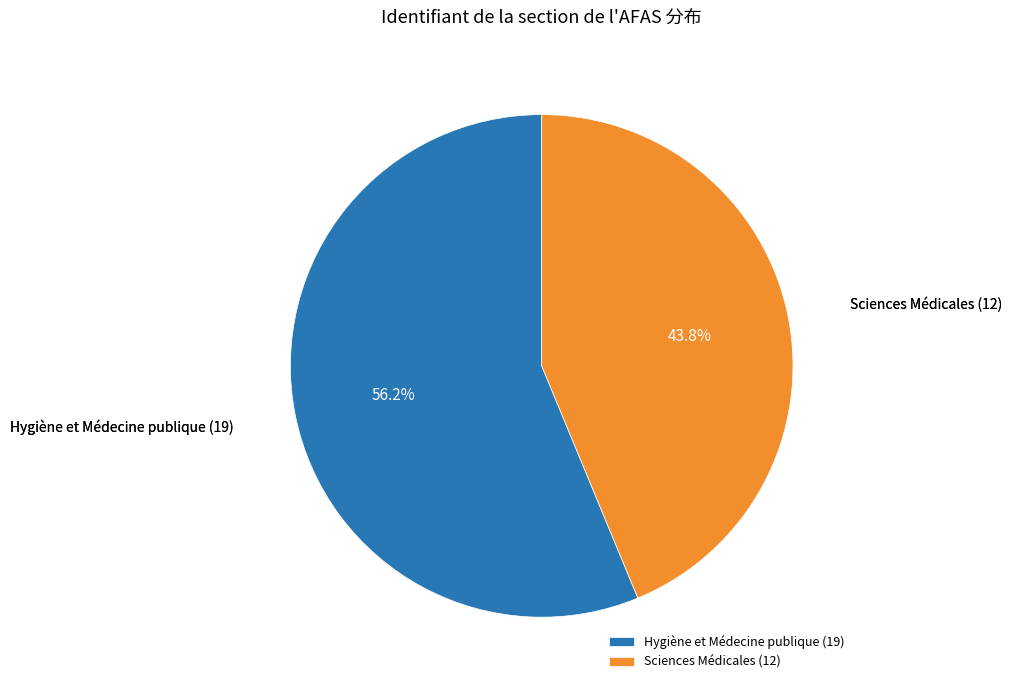

Is there a majority slice in this chart?

Yes